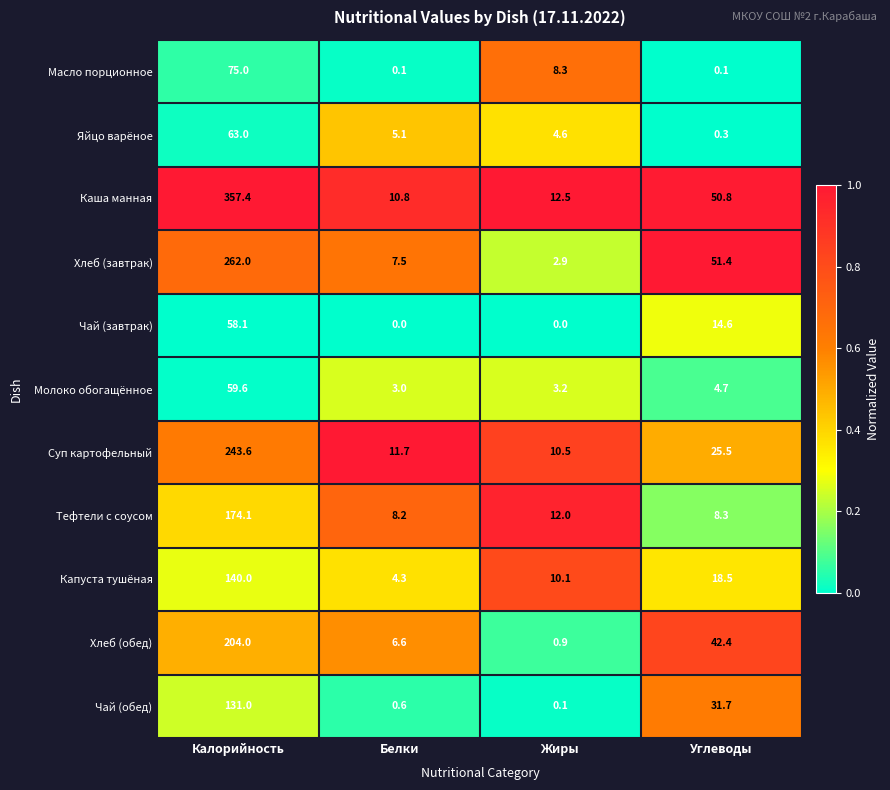

At how many categories does at least one series exceed 0?

4